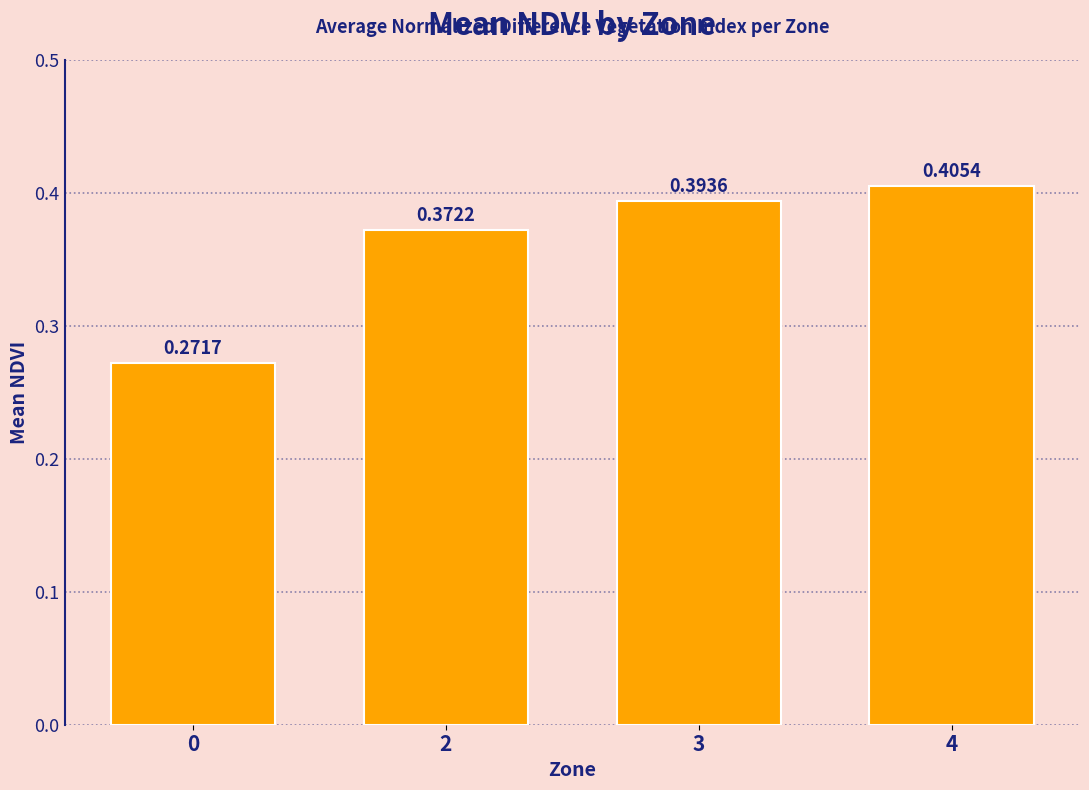

What is the difference between the maximum and minimum values?

0.1